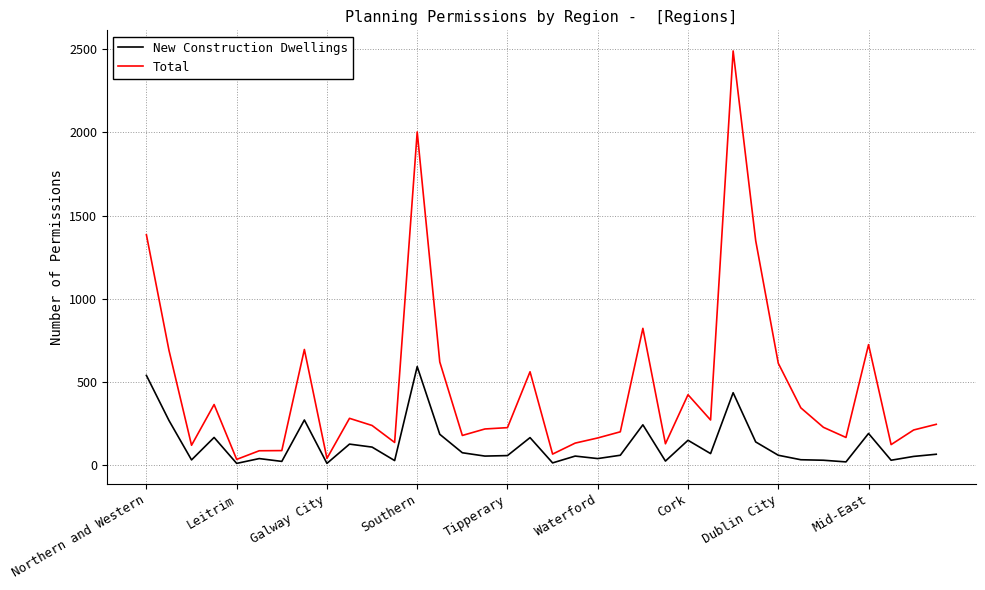

Which series has the largest total across all categories?

Total